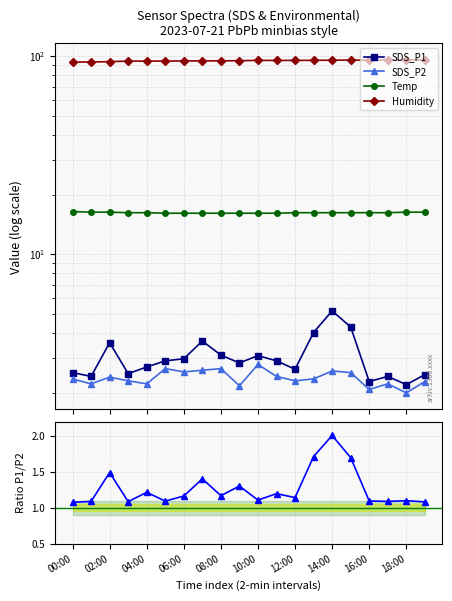

At which category does Humidity reach its first local valley?

11